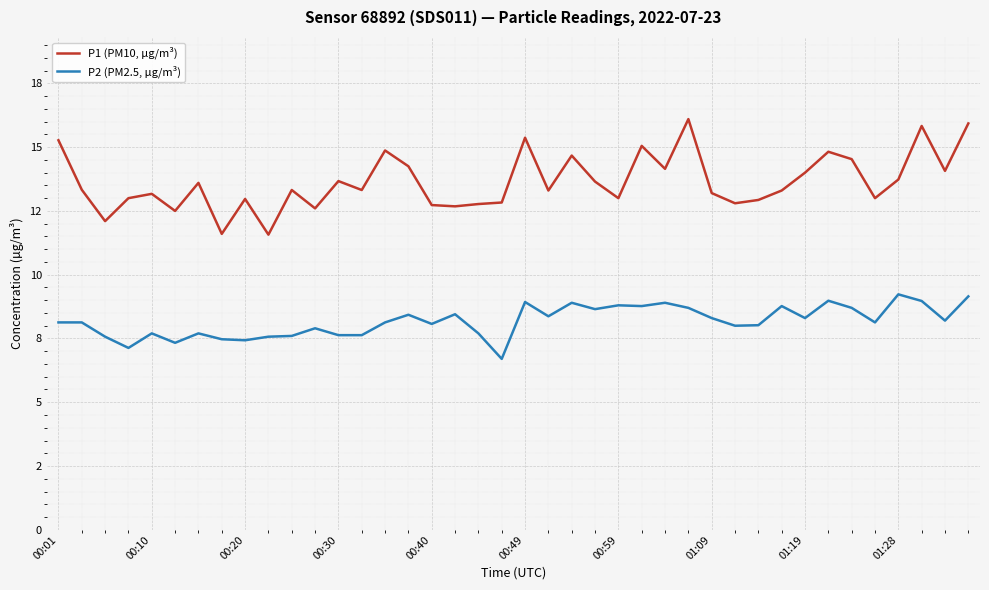

What are all the series names shown in the legend?

P1 (PM10, µg/m³), P2 (PM2.5, µg/m³)